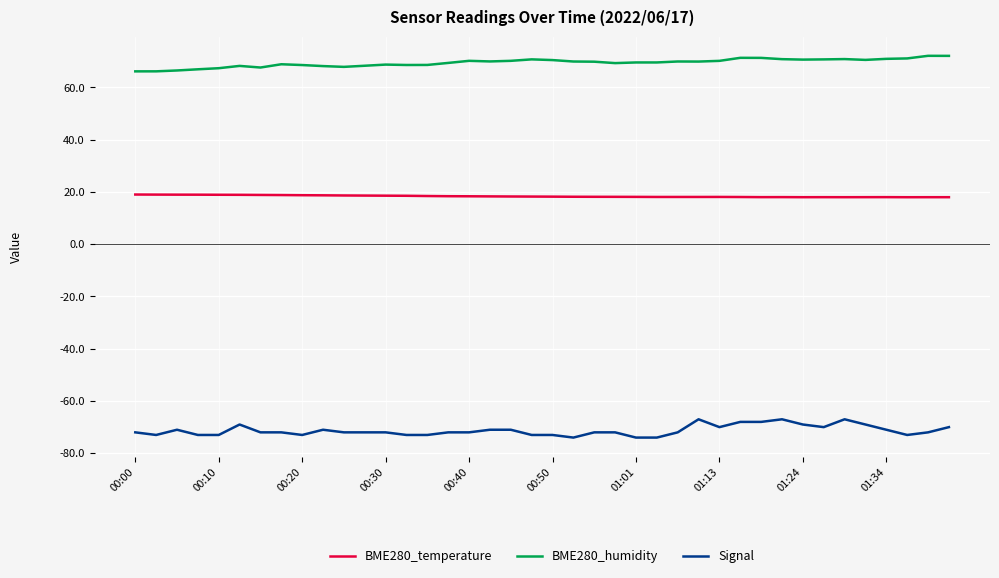

True or false: BME280_humidity and BME280_temperature intersect in this chart.

False